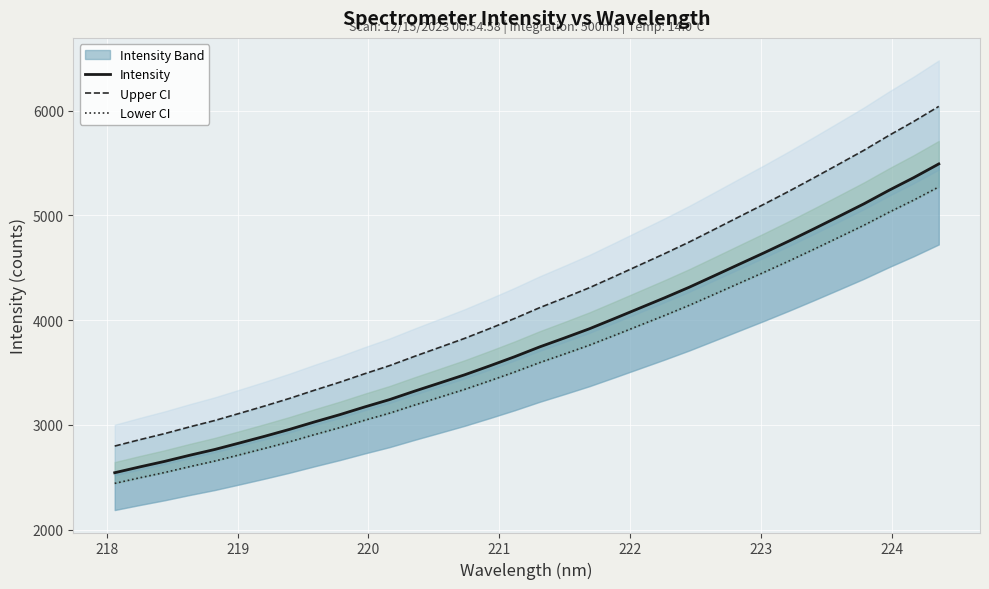

What is the minimum value shown in the chart?

2441.4